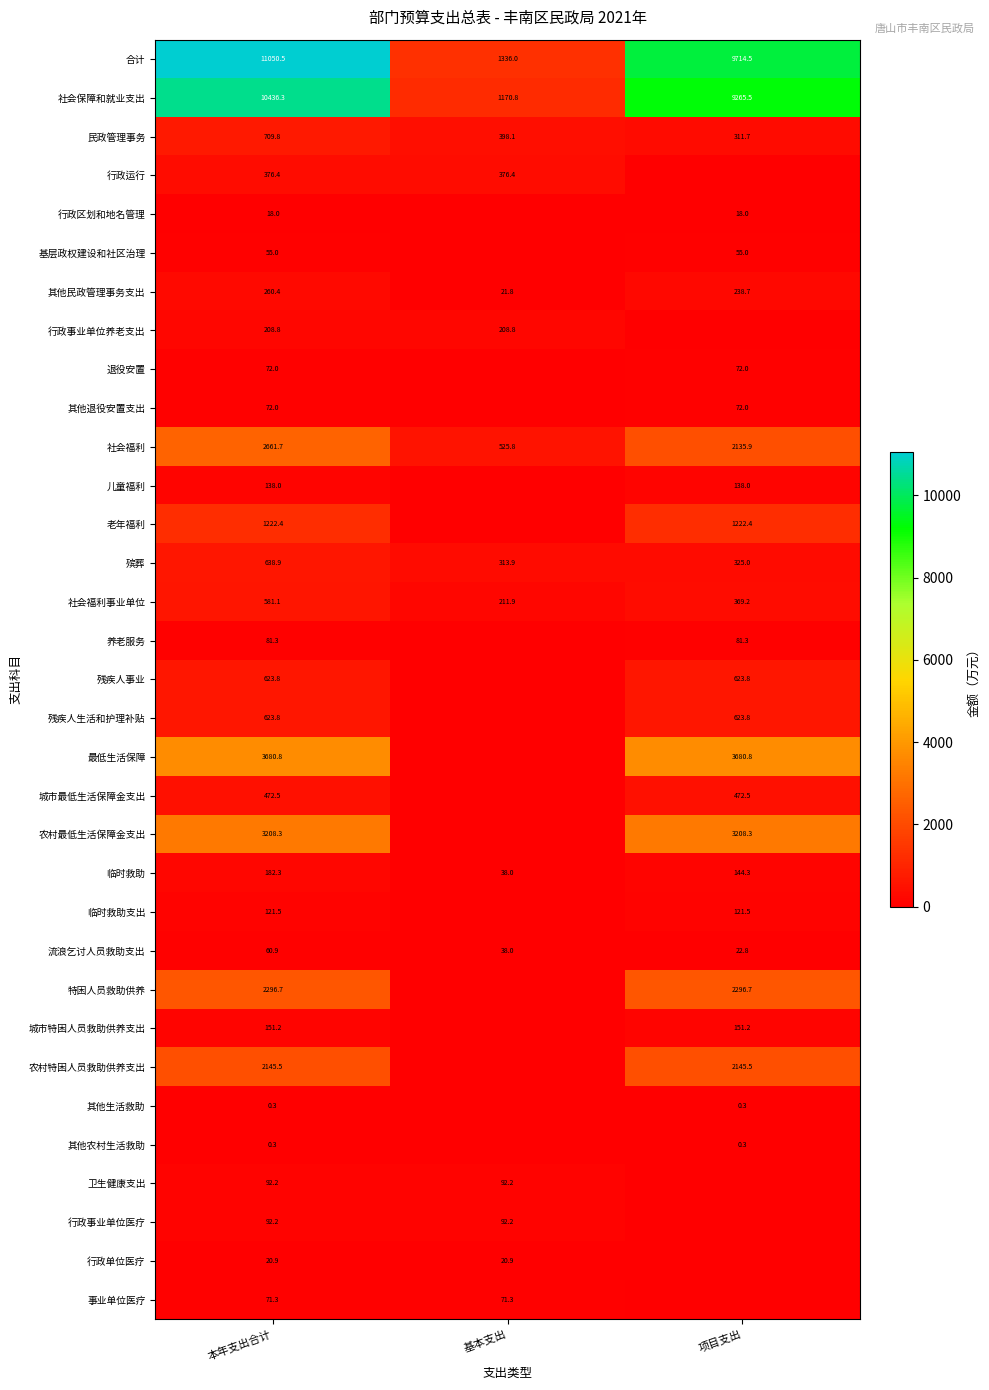

Where does the 合计 series first go above 9714?

本年支出合计